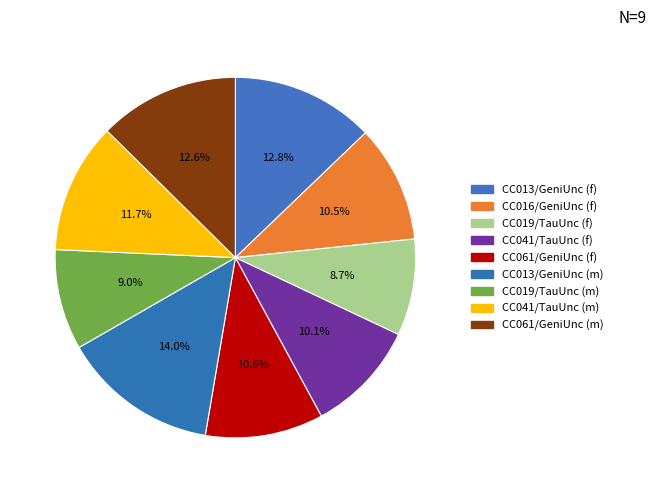

How many segments does this pie chart have?

9